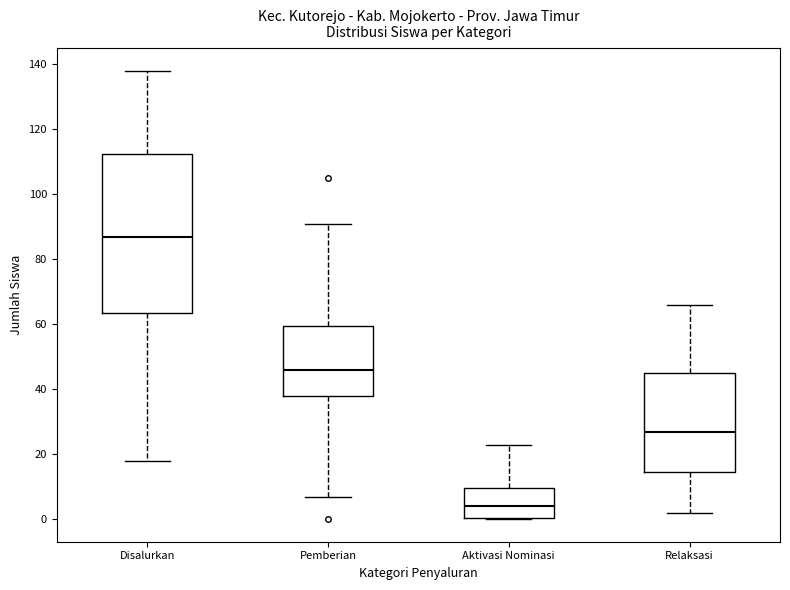

Which box's median line is the highest?

Disalurkan